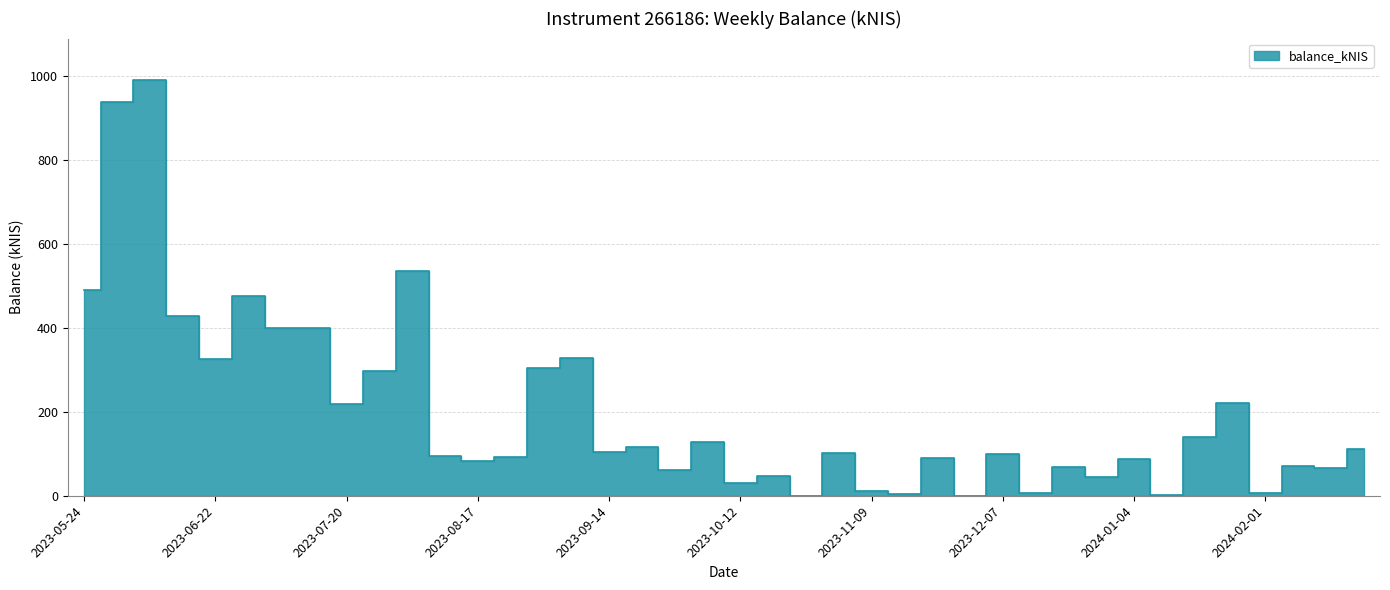

How many points are higher than both their immediate neighbors (excluding endpoints)?

14